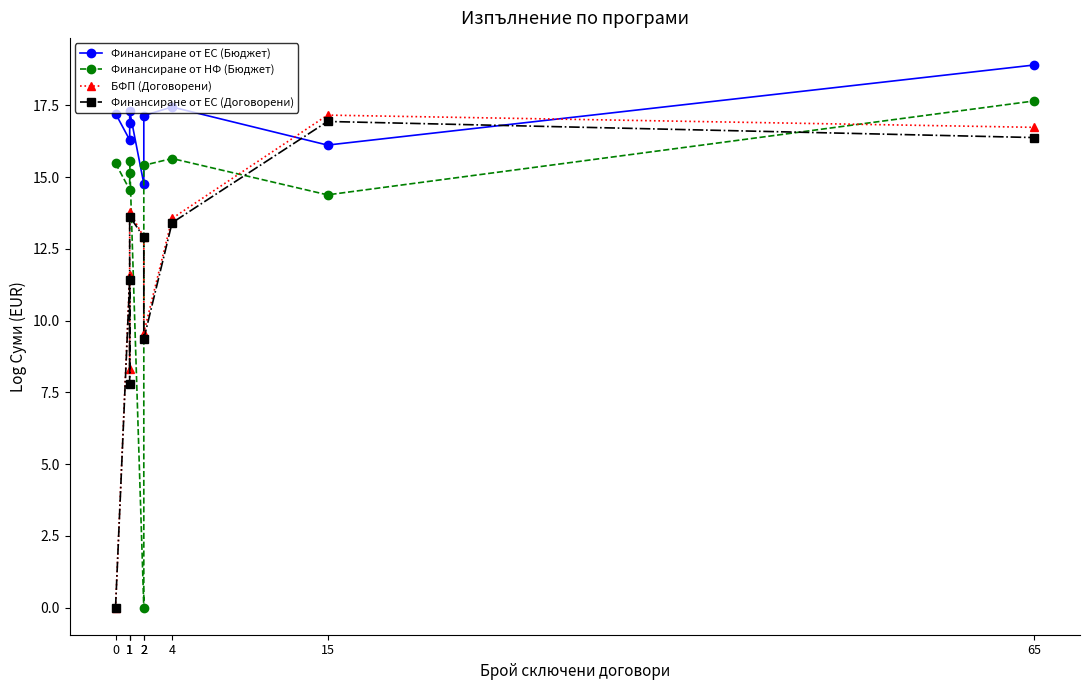

How many positive values does the БФП (Договорени) series have?

8